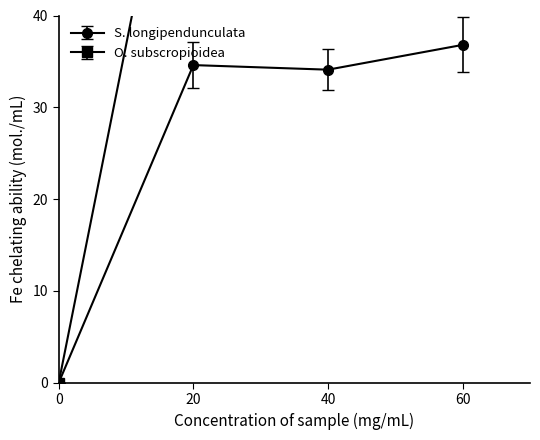

How many interior local valleys does the This Area series have?

1